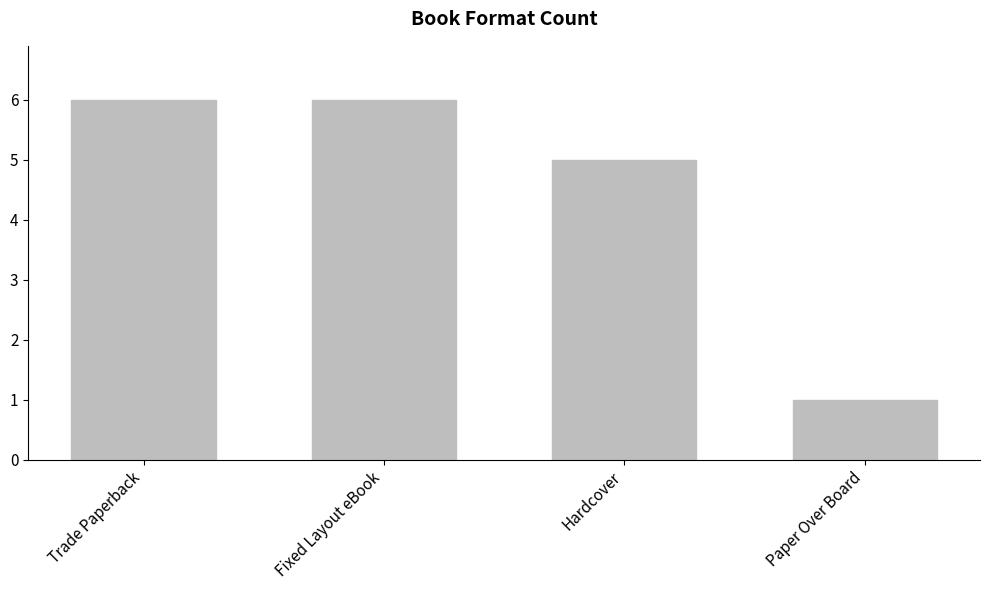

Are the bars horizontal?

No